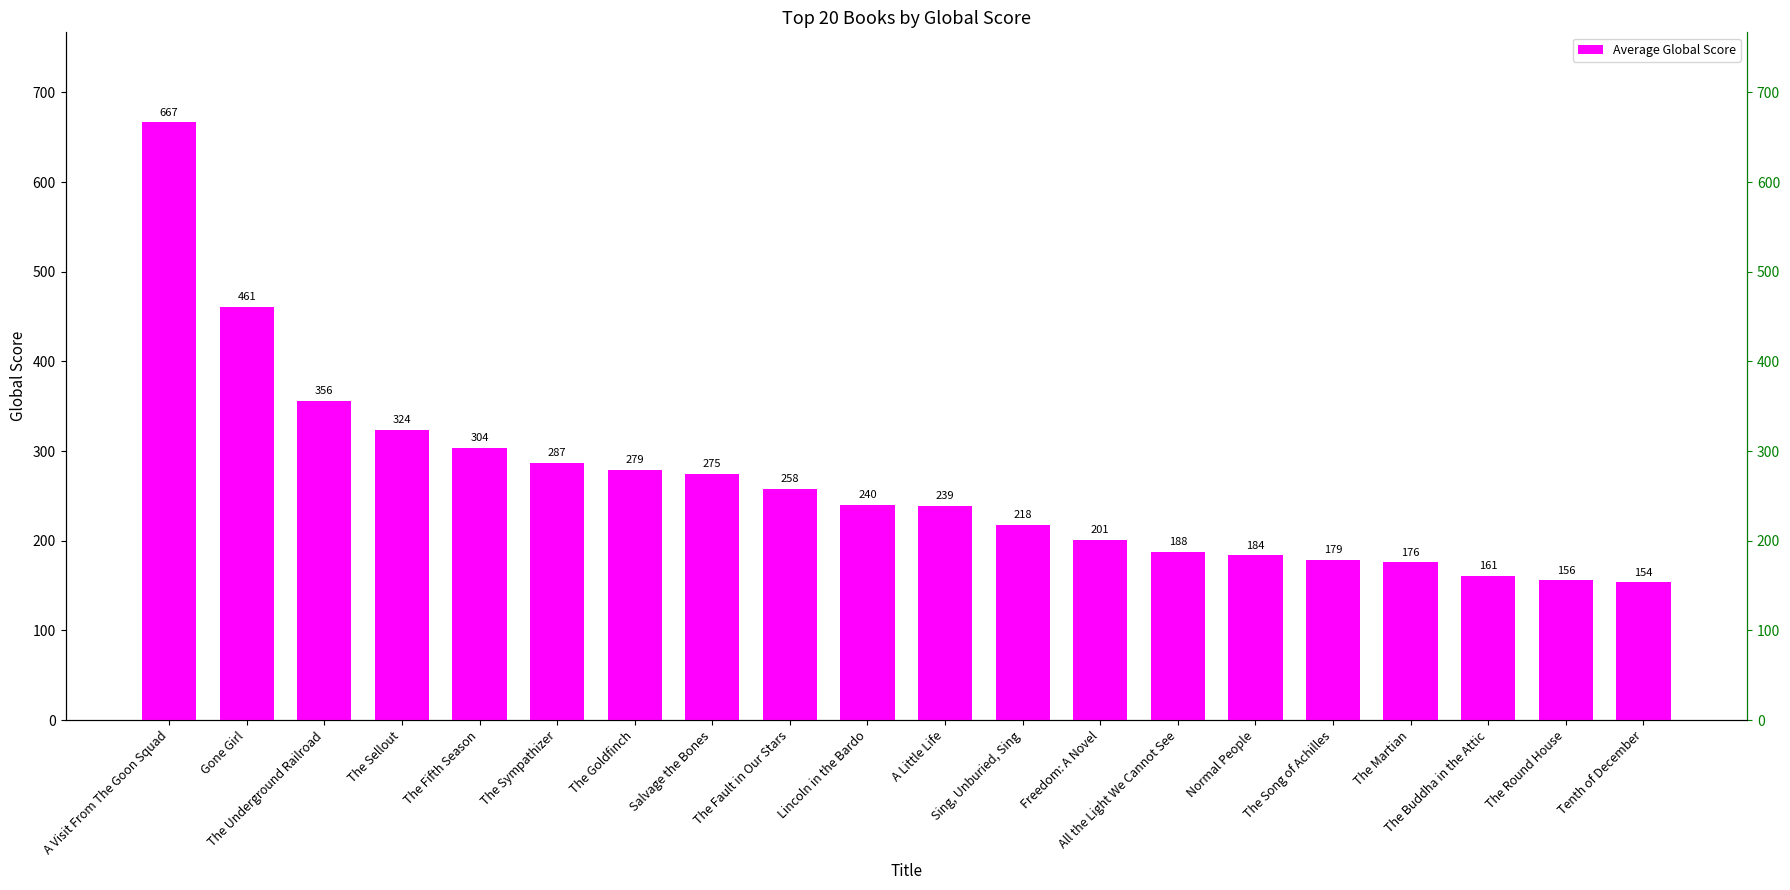

What is the difference between the second highest and second lowest values?

305